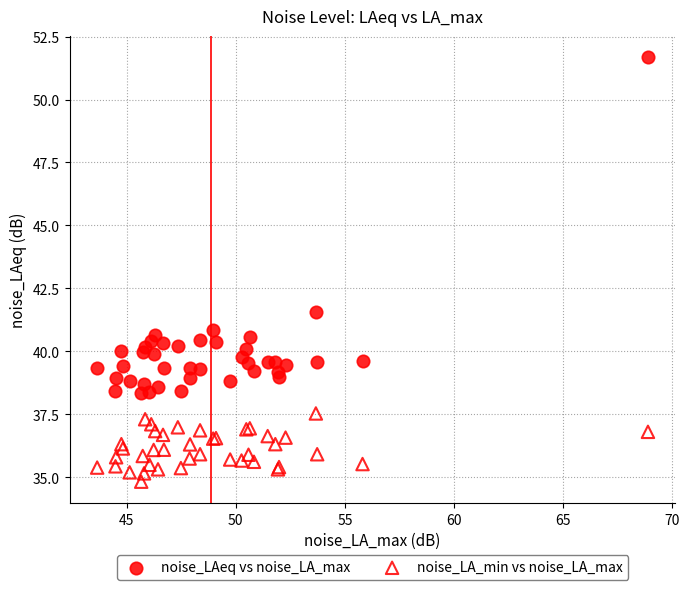

Which series reaches the minimum Y coordinate?

noise_LA_min vs noise_LA_max